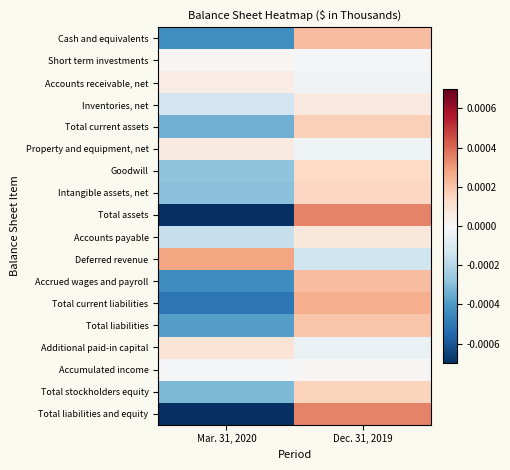

Reading left to right, list all the values displayed in this chart.

Cash and equivalents: Mar. 31, 2020=-0.0	Dec. 31, 2019=0.0
Short term investments: Mar. 31, 2020=0.0	Dec. 31, 2019=-0.0
Accounts receivable, net: Mar. 31, 2020=0.0	Dec. 31, 2019=-0.0
Inventories, net: Mar. 31, 2020=-0.0	Dec. 31, 2019=0.0
Total current assets: Mar. 31, 2020=-0.0	Dec. 31, 2019=0.0
Property and equipment, net: Mar. 31, 2020=0.0	Dec. 31, 2019=-0.0
Goodwill: Mar. 31, 2020=-0.0	Dec. 31, 2019=0.0
Intangible assets, net: Mar. 31, 2020=-0.0	Dec. 31, 2019=0.0
Total assets: Mar. 31, 2020=-0.0	Dec. 31, 2019=0.0
Accounts payable: Mar. 31, 2020=-0.0	Dec. 31, 2019=0.0
Deferred revenue: Mar. 31, 2020=0.0	Dec. 31, 2019=-0.0
Accrued wages and payroll: Mar. 31, 2020=-0.0	Dec. 31, 2019=0.0
Total current liabilities: Mar. 31, 2020=-0.0	Dec. 31, 2019=0.0
Total liabilities: Mar. 31, 2020=-0.0	Dec. 31, 2019=0.0
Additional paid-in capital: Mar. 31, 2020=0.0	Dec. 31, 2019=-0.0
Accumulated income: Mar. 31, 2020=-0.0	Dec. 31, 2019=0.0
Total stockholders equity: Mar. 31, 2020=-0.0	Dec. 31, 2019=0.0
Total liabilities and equity: Mar. 31, 2020=-0.0	Dec. 31, 2019=0.0